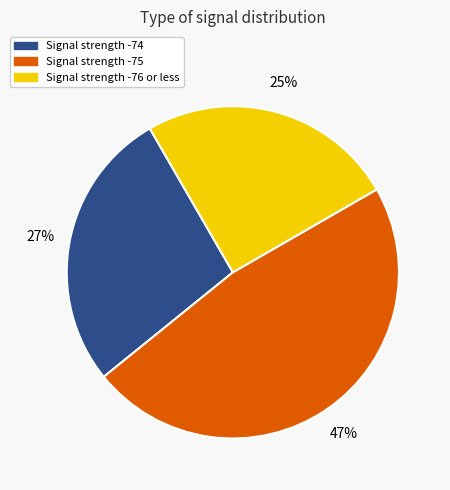

How many segments does this pie chart have?

3